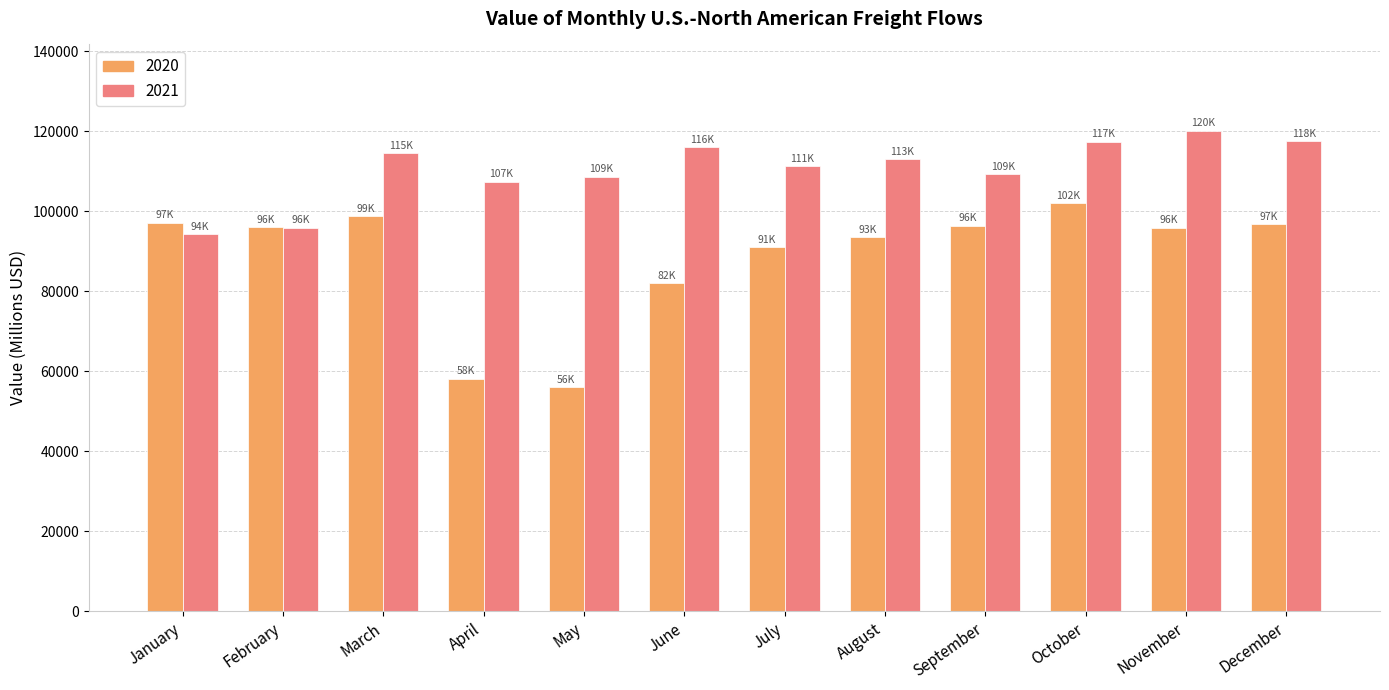

How many data points does each series have?

12